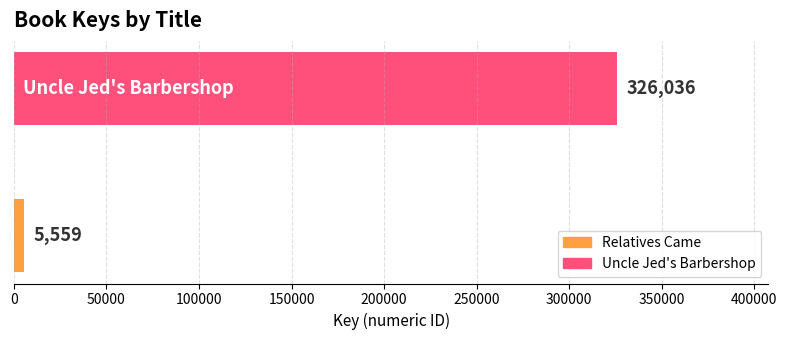

What is the smallest value displayed?

5559